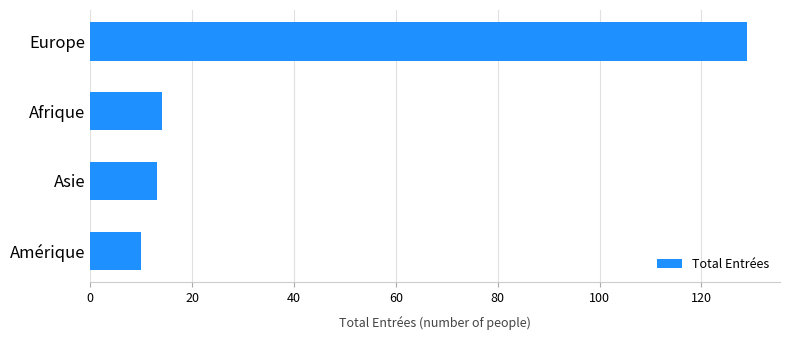

How many values are below 14?

2